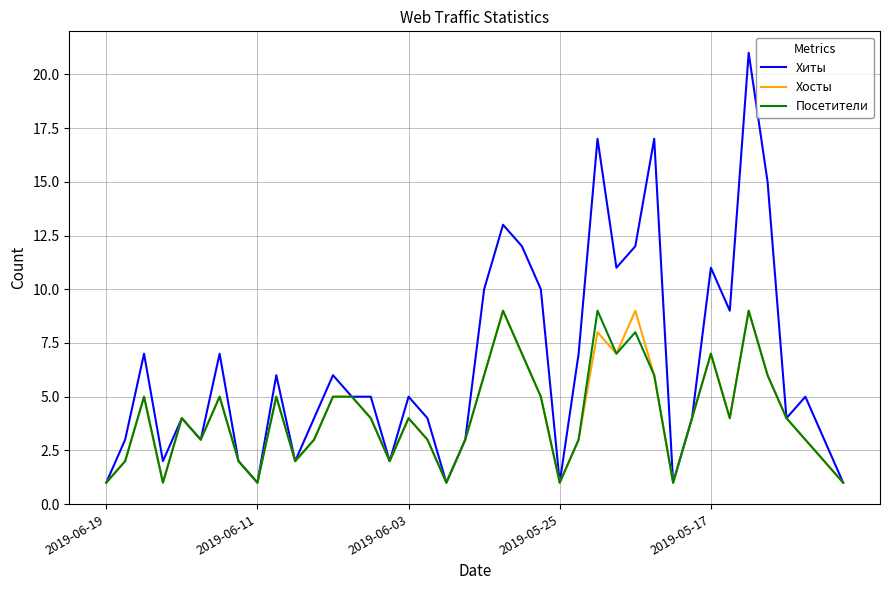

Which series has the widest spread of values?

Хиты